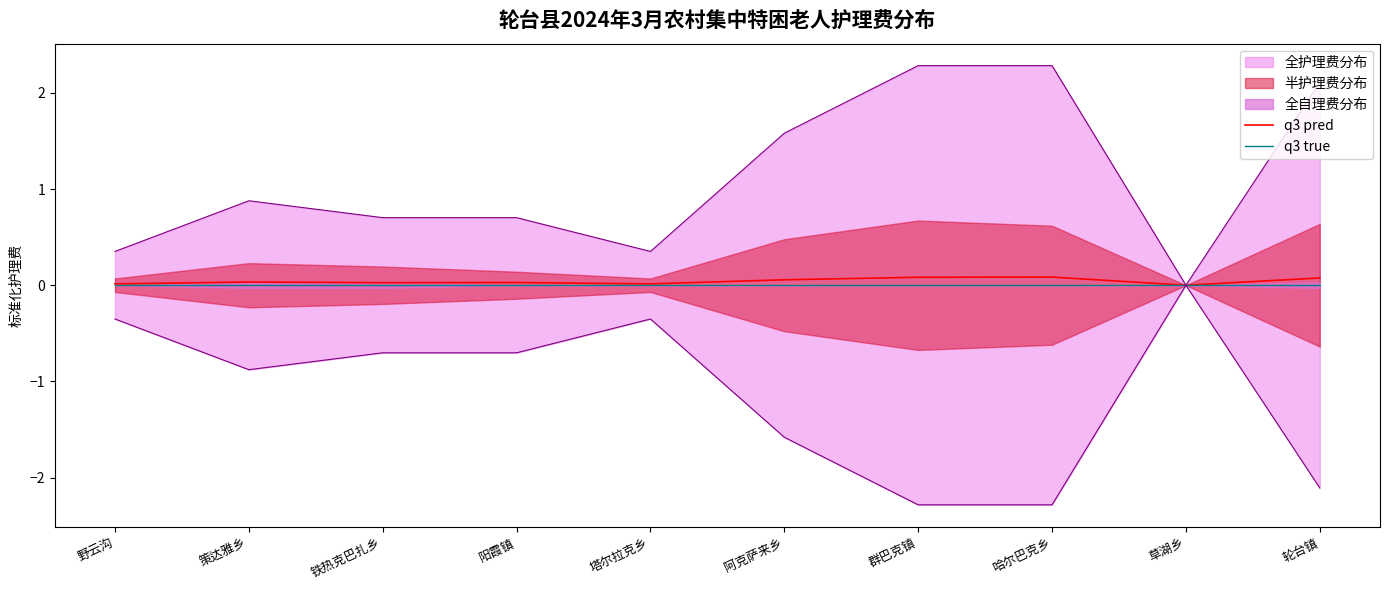

The q3 true series shows 0.0 at 野云沟. True or false?

True